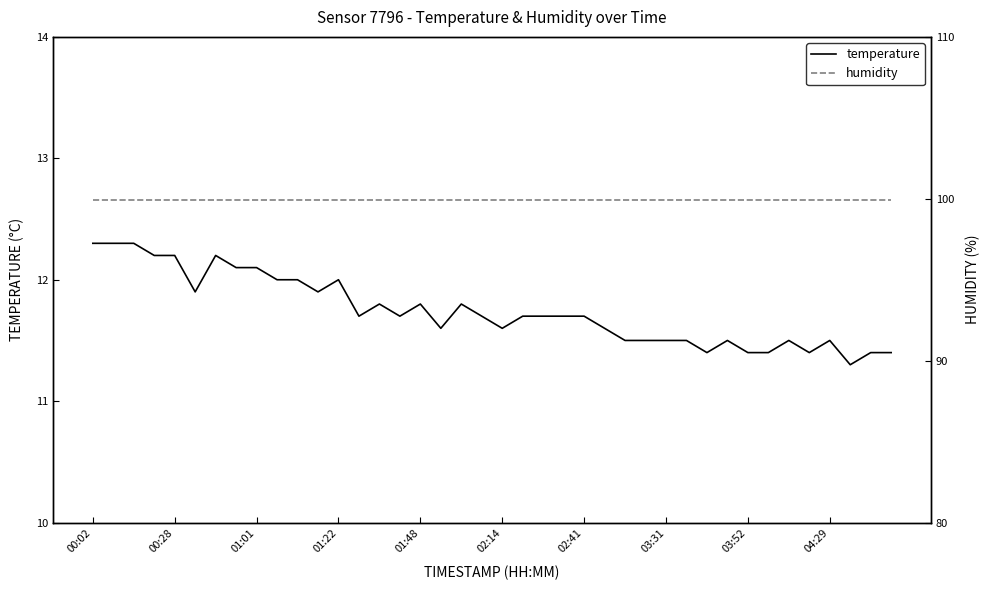

Does the chart have visible grid lines?

No